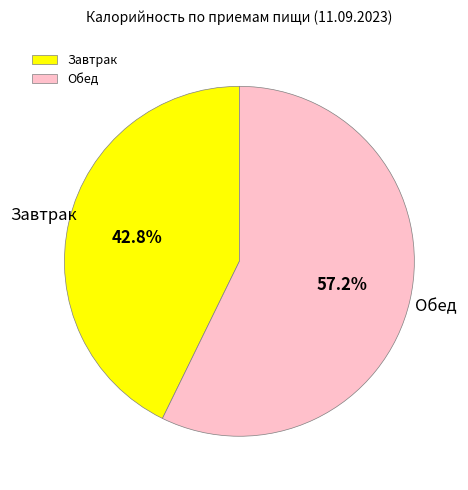

What percentage is the Завтрак slice, to the nearest percent?

43%